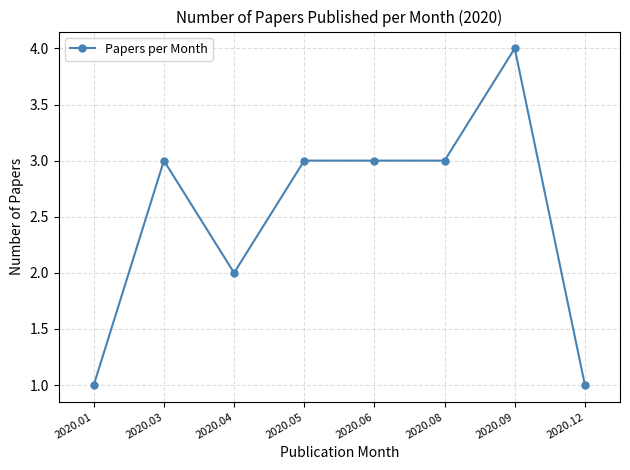

What is the sum of the values at 2020.05 and 2020.09?

7